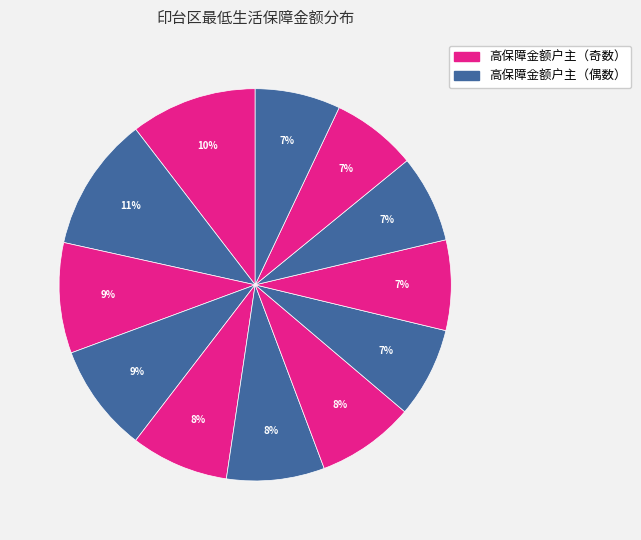

Count the number of slices in the pie.

12